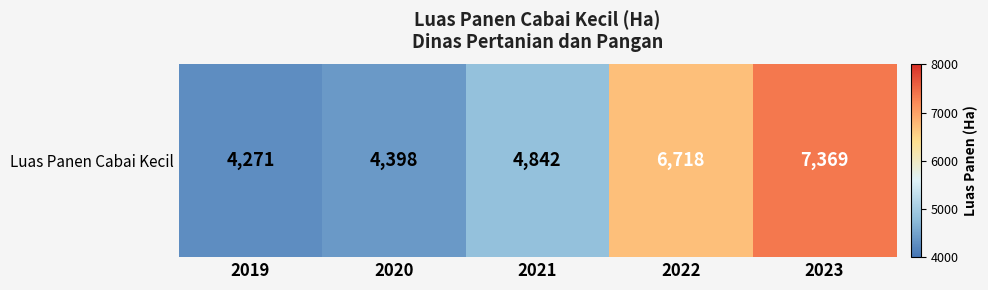

Reading left to right, extract all data points from this chart.

2019=4271	2020=4398	2021=4842	2022=6718	2023=7369